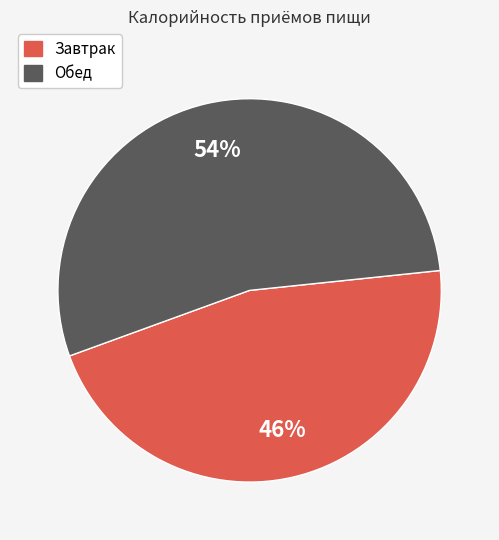

Does any single category account for the majority?

Yes